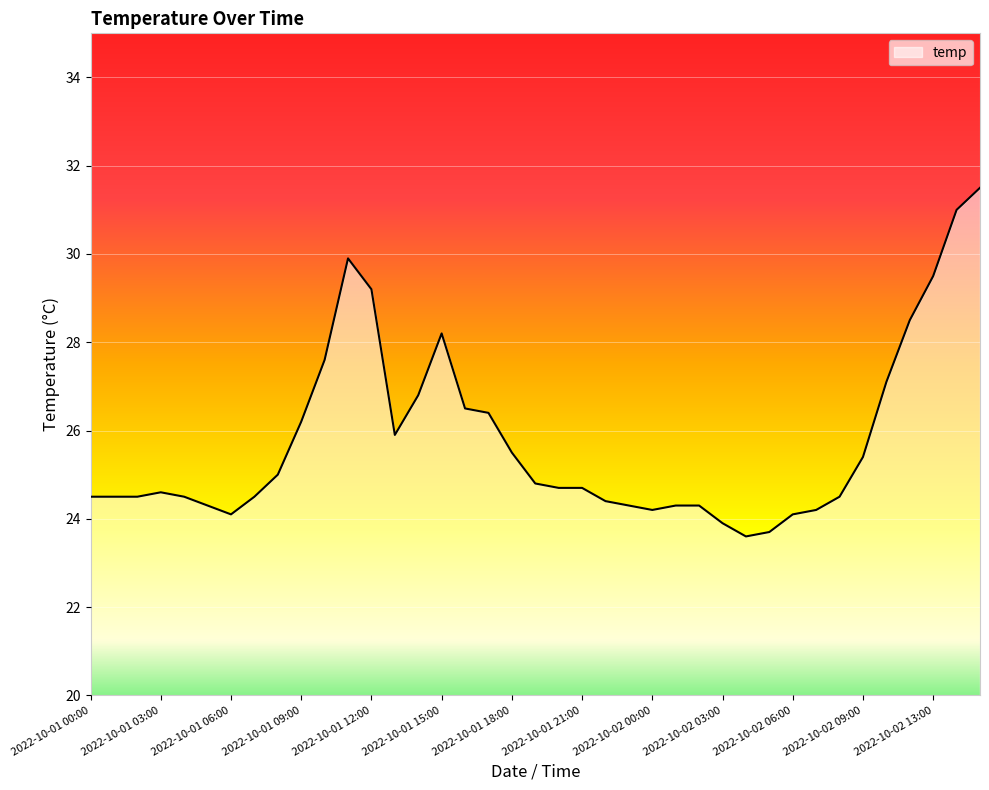

What is the minimum value shown in the chart?

23.6